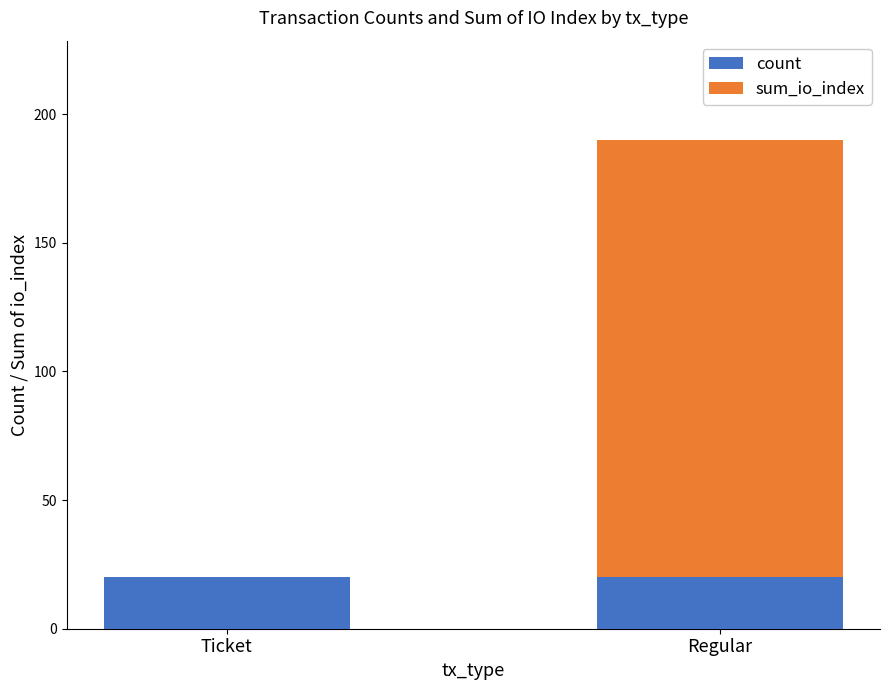

Reading left to right, list the values for the count series.

Ticket=20	Regular=20